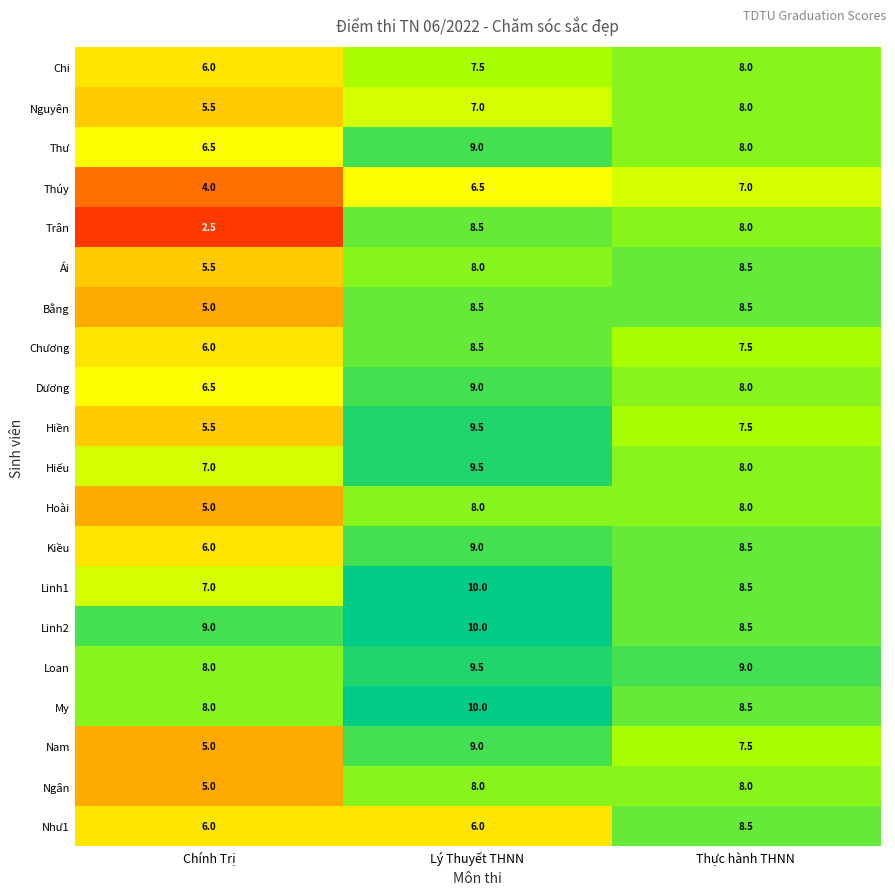

At which label is Hiếu closest to 8?

Thực hành THNN